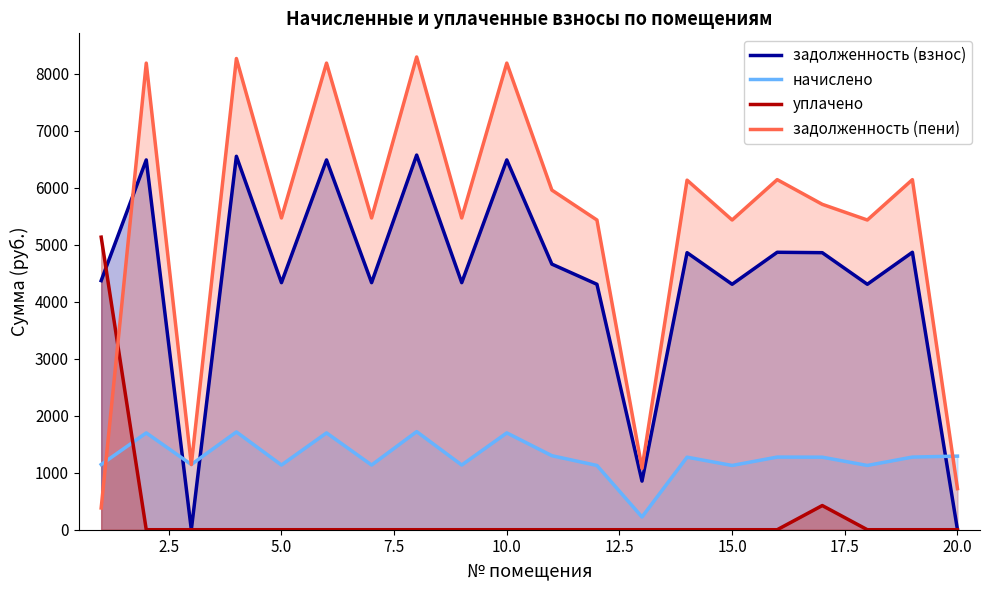

How many times do задолженность (пени) and уплачено cross each other?

1